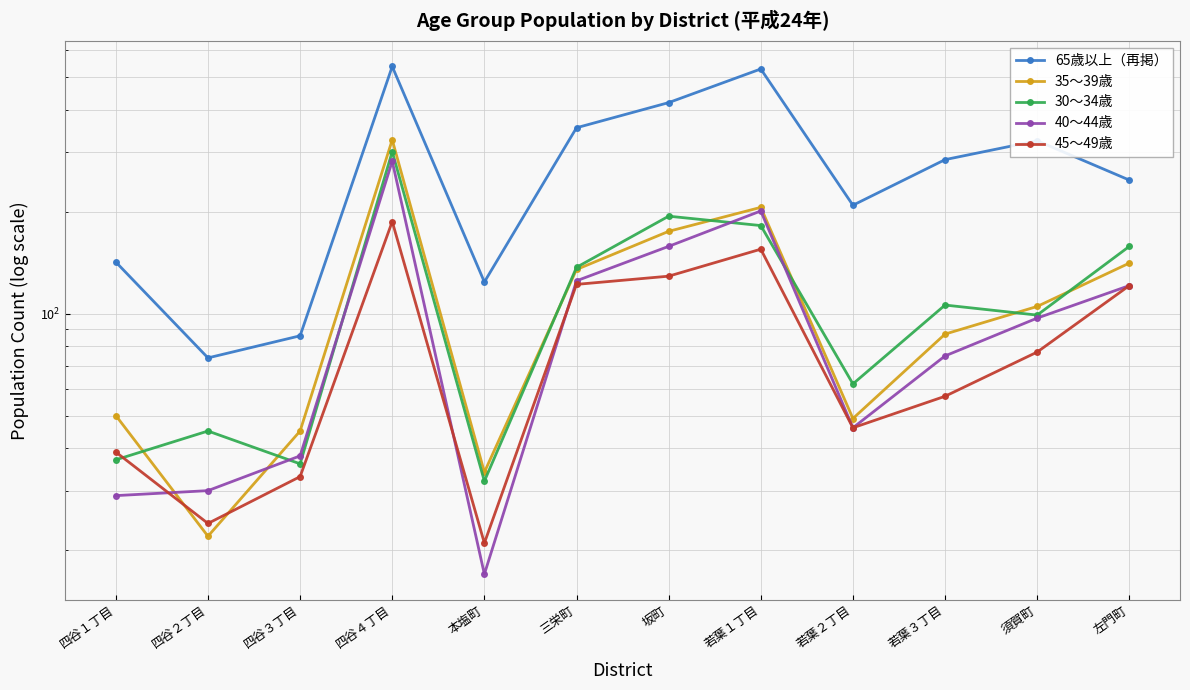

Where does the 35～39歳 series first go above 105?

四谷４丁目